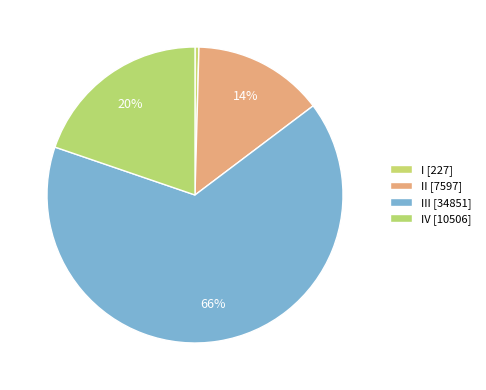

Rank the categories by value from highest to lowest.

III [34851], IV [10506], II [7597], I [227]